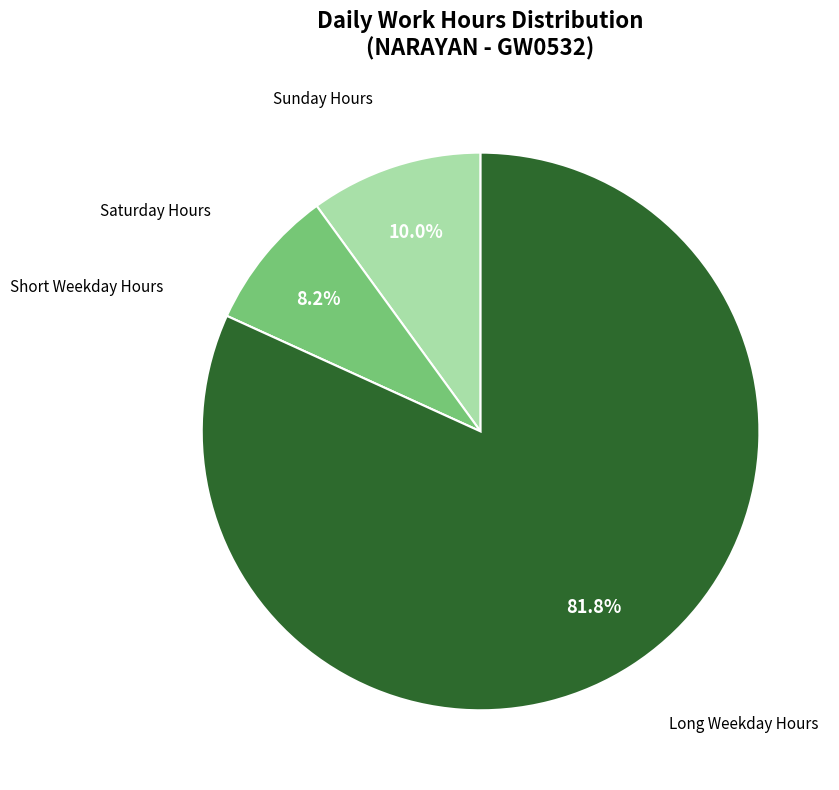

Does any single category account for the majority?

Yes